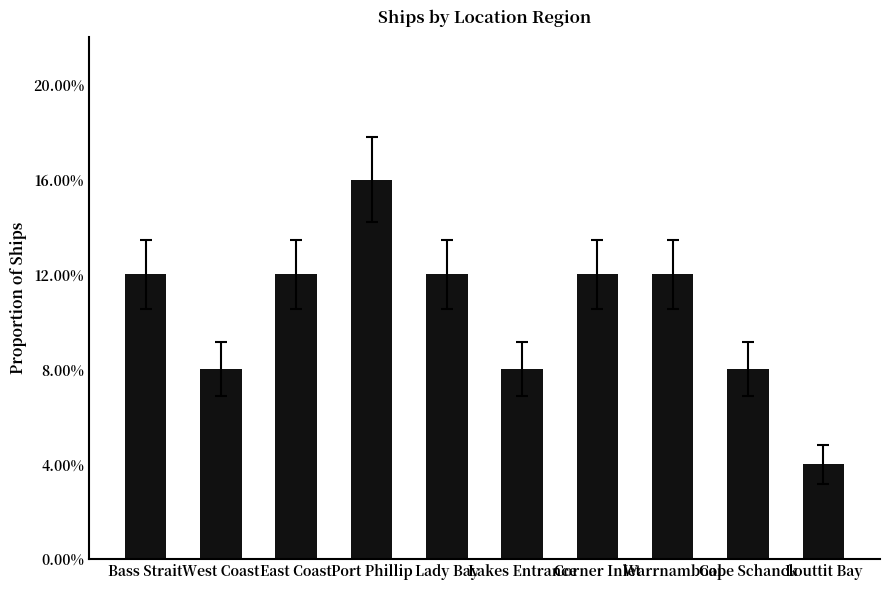

Which category has the highest value across all series?

Port Phillip